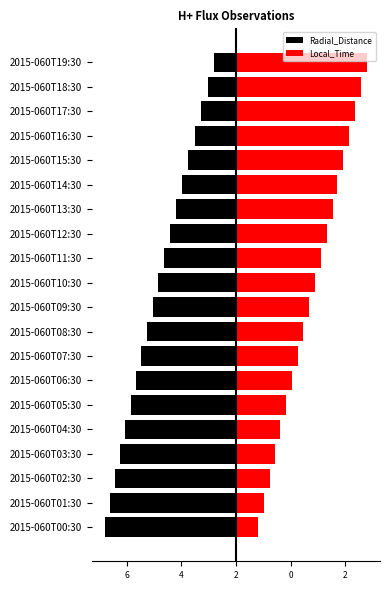

The value of Radial_Distance at 2015-060T15:30 is -3.6. True or false?

False